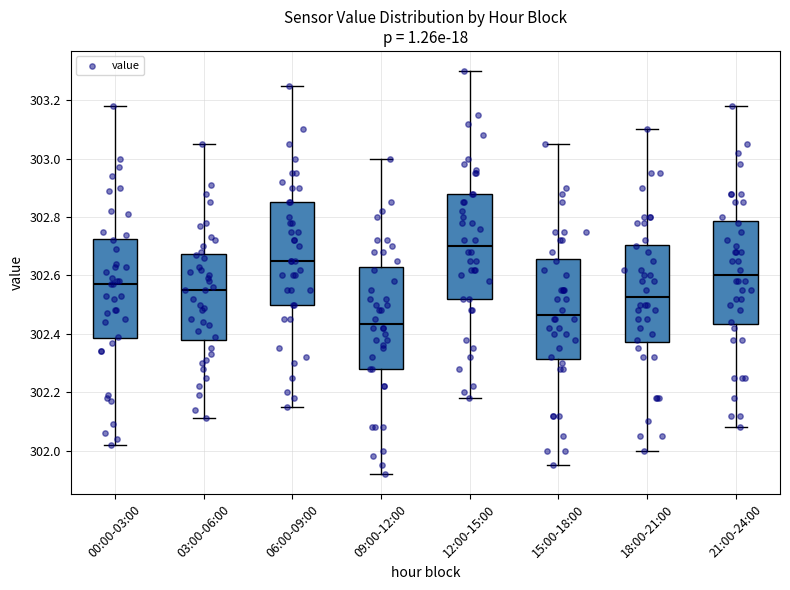

Reading left to right, transcribe this box plot: for each box, give where its median line is, the range the box spans, and where its two whiskers end, as read against the y-axis. The values are not printed on the chart, so give them approximately, as read against the axis.

00:00-03:00: median 302.58, box 302.38 to 302.72, whiskers 302.02 to 303.18
03:00-06:00: median 302.56, box 302.38 to 302.68, whiskers 302.12 to 303.06
06:00-09:00: median 302.66, box 302.50 to 302.86, whiskers 302.16 to 303.26
09:00-12:00: median 302.44, box 302.28 to 302.62, whiskers 301.92 to 303.00
12:00-15:00: median 302.70, box 302.52 to 302.88, whiskers 302.18 to 303.30
15:00-18:00: median 302.46, box 302.32 to 302.66, whiskers 301.96 to 303.06
18:00-21:00: median 302.52, box 302.38 to 302.70, whiskers 302.00 to 303.10
21:00-24:00: median 302.60, box 302.44 to 302.78, whiskers 302.08 to 303.18